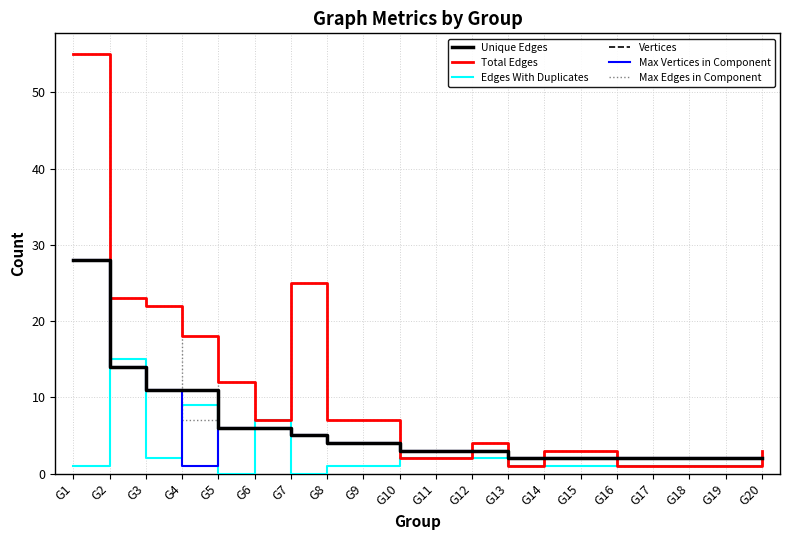

Where is Unique Edges nearest to the value 15?

G2